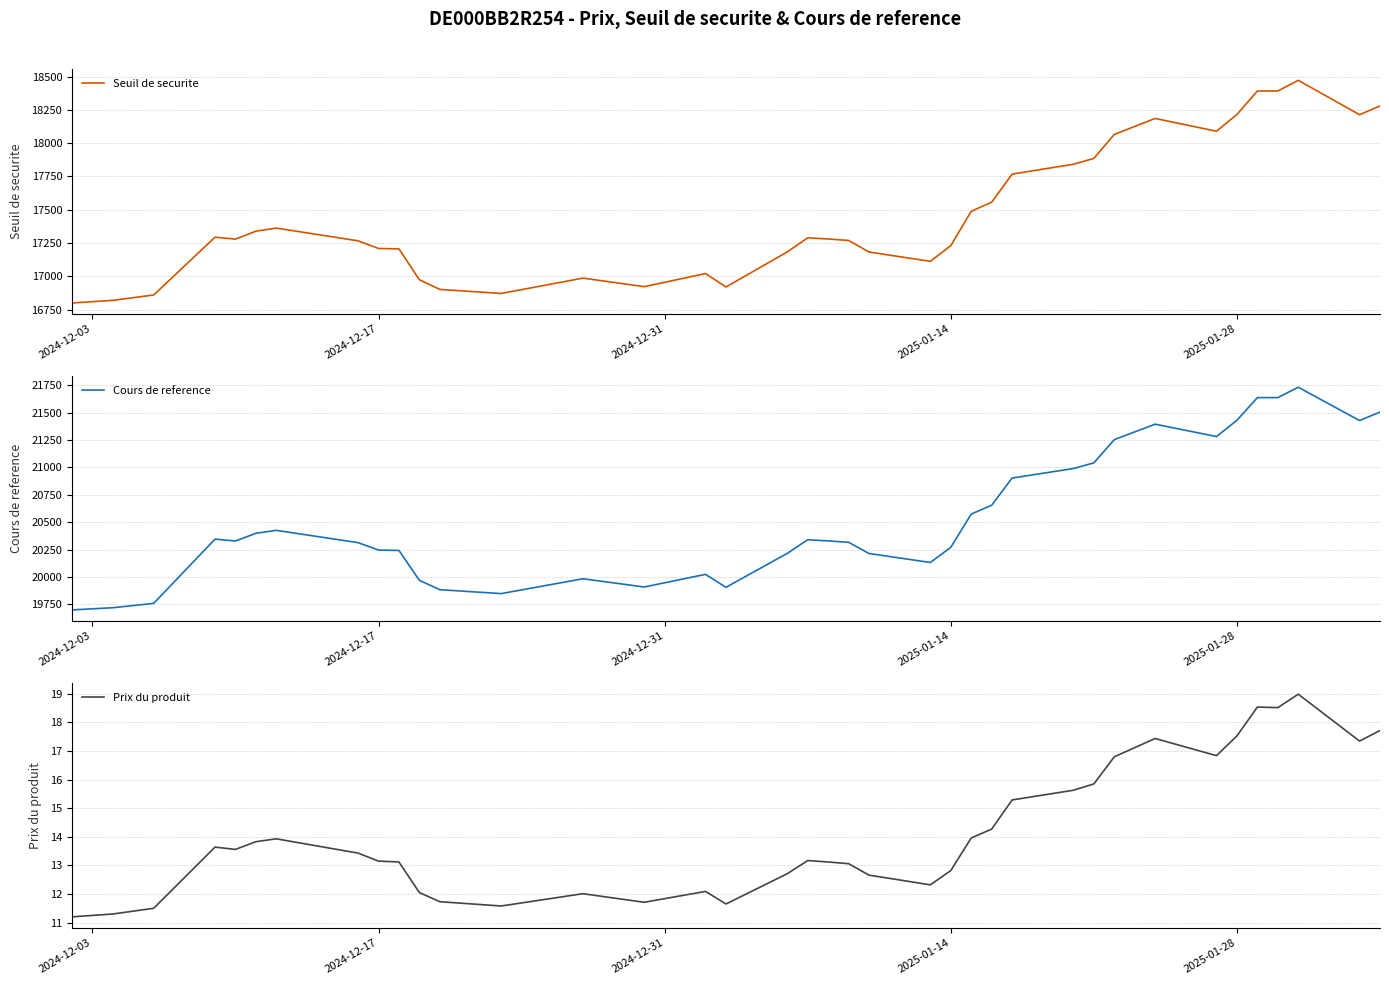

What is the minimum value for Seuil de securite?

16800.0